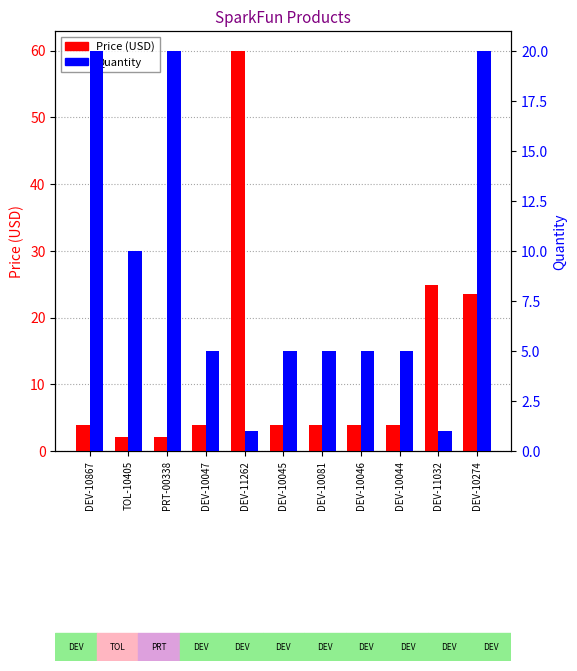

What is the maximum value shown in the chart?

60.0